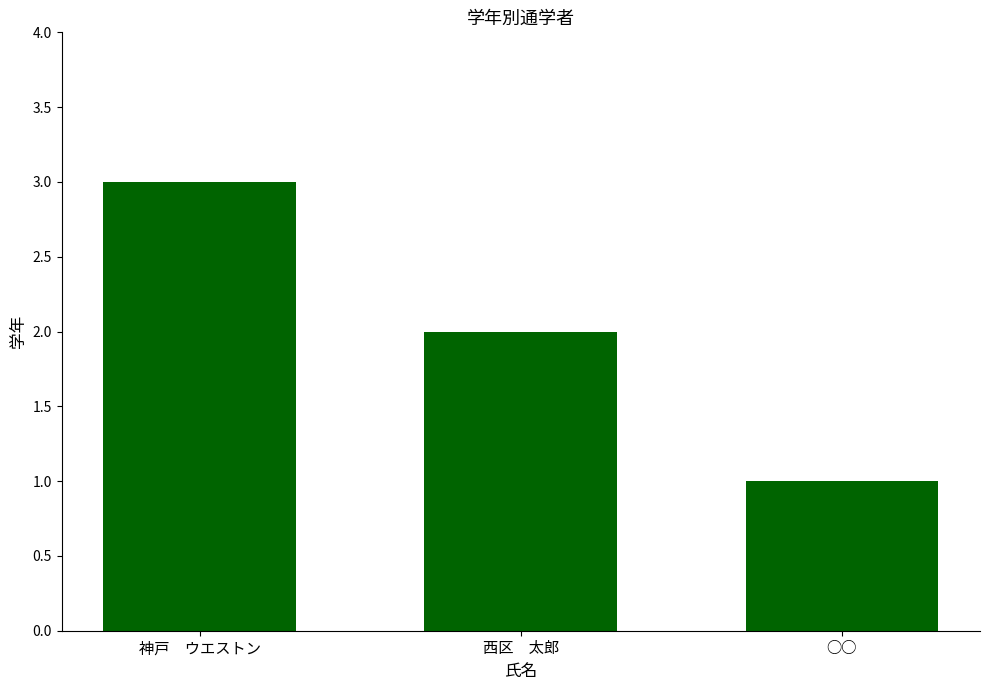

What is the difference between the maximum and minimum values?

2